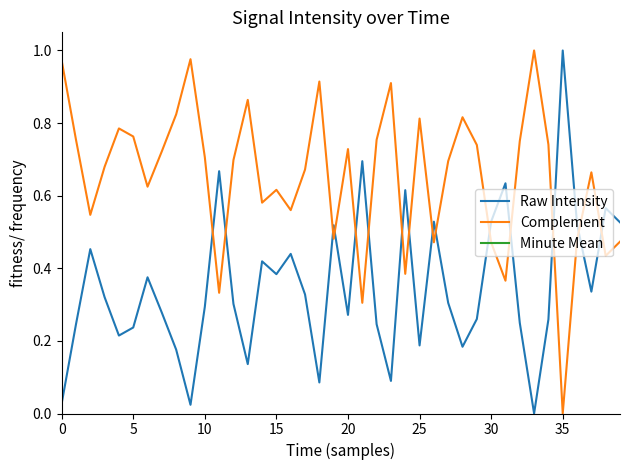

Which series ends up on top after the final intersection of Raw Intensity and Complement?

Raw Intensity